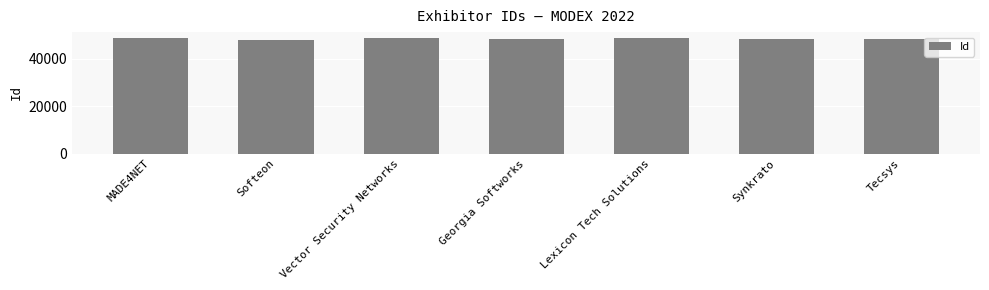

What is the greatest value displayed?

48875